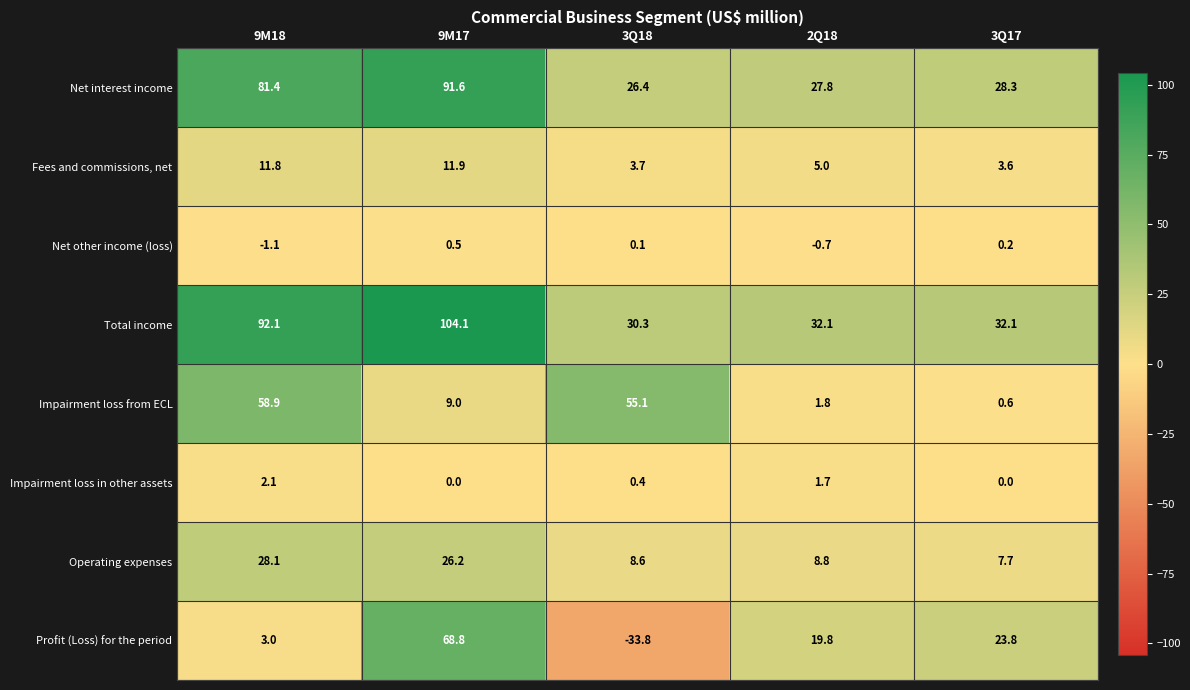

Where does the Net interest income series first go above 28?

9M18